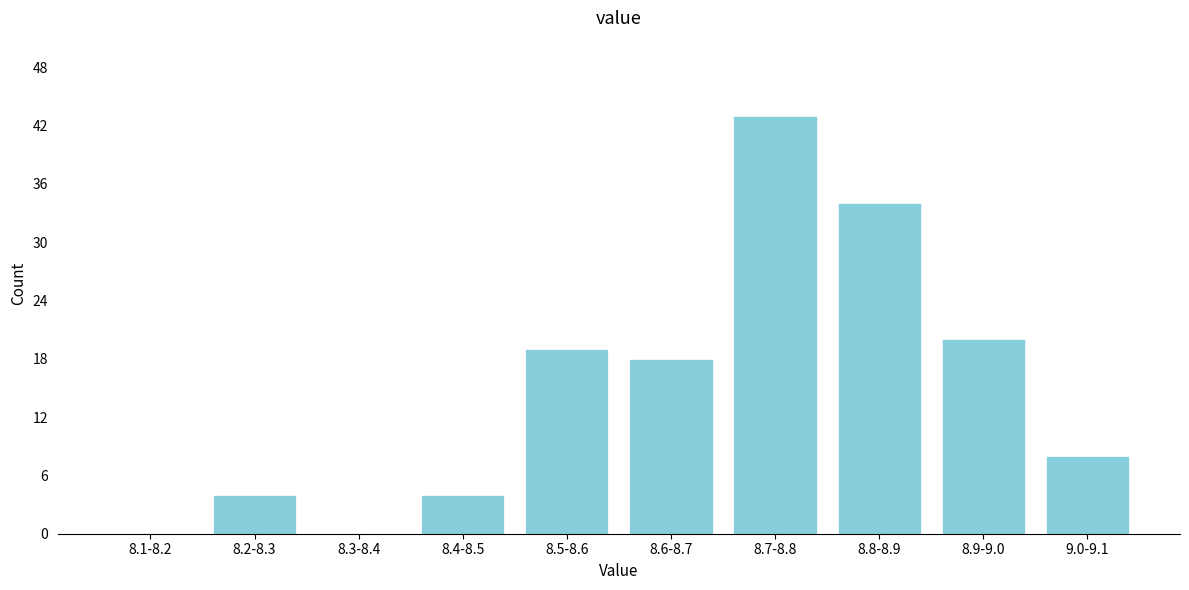

Reading left to right, extract all data points from this chart.

8.1-8.2=0	8.2-8.3=4	8.3-8.4=0	8.4-8.5=4	8.5-8.6=19	8.6-8.7=18	8.7-8.8=43	8.8-8.9=34	8.9-9.0=20	9.0-9.1=8